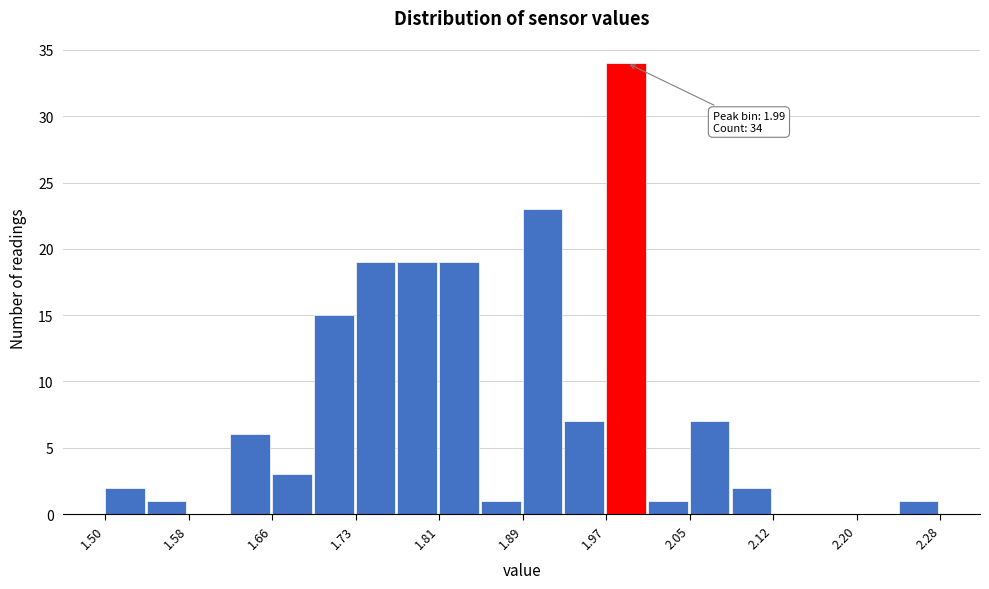

Around what value on the x-axis is the tallest bar? Give the approximate position of its centre, as read against the axis.

1.99